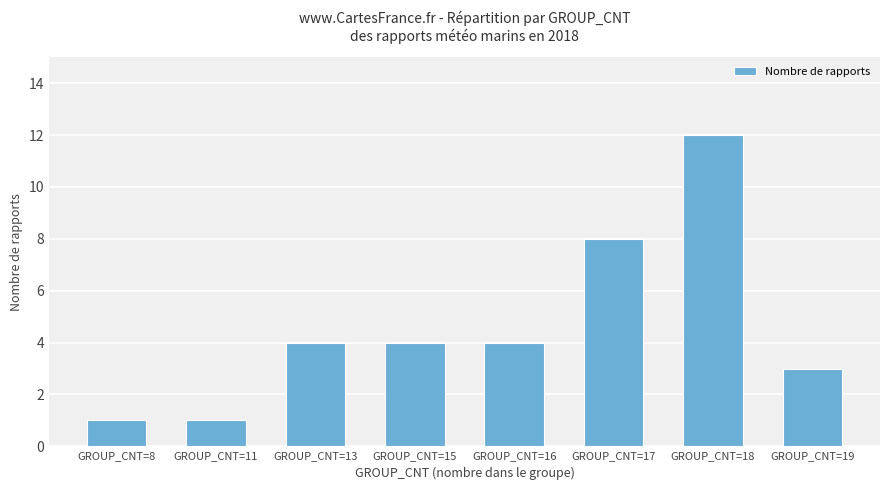

What is the value of the 1st bar from the left?

1